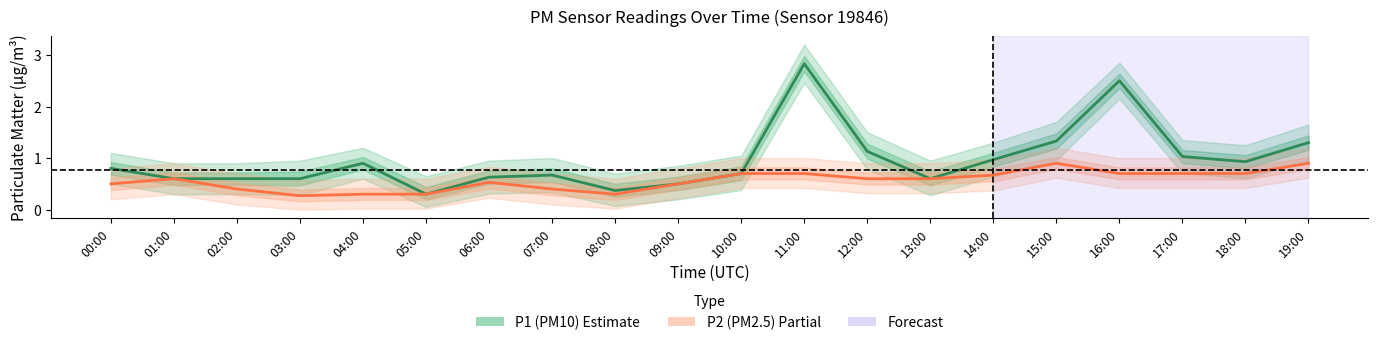

What is the sum of all P1 (PM10) values?

19.3